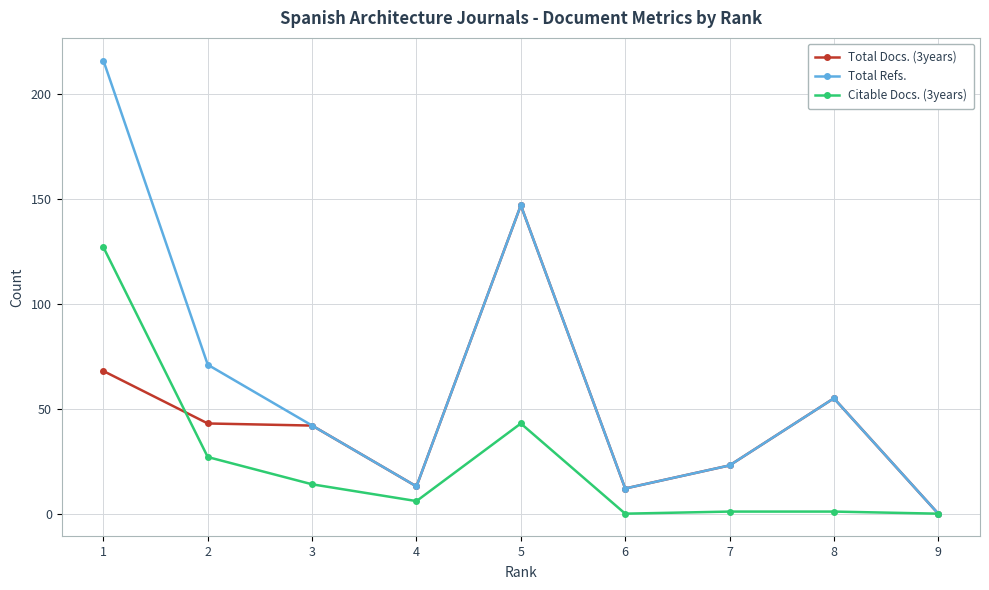

At which category does Citable Docs. (3years) reach its first local valley?

4